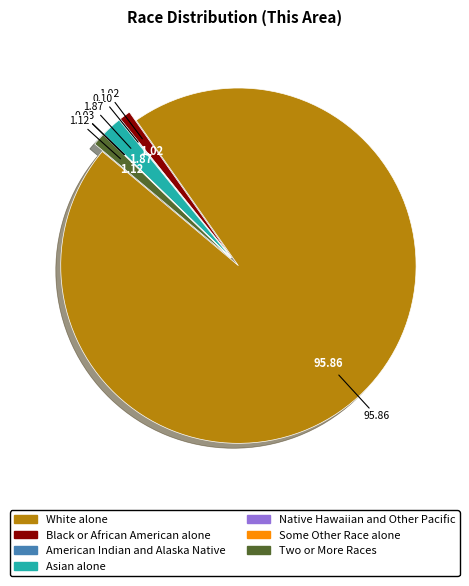

Combined, do White alone and Two or More Races account for over 50%?

Yes